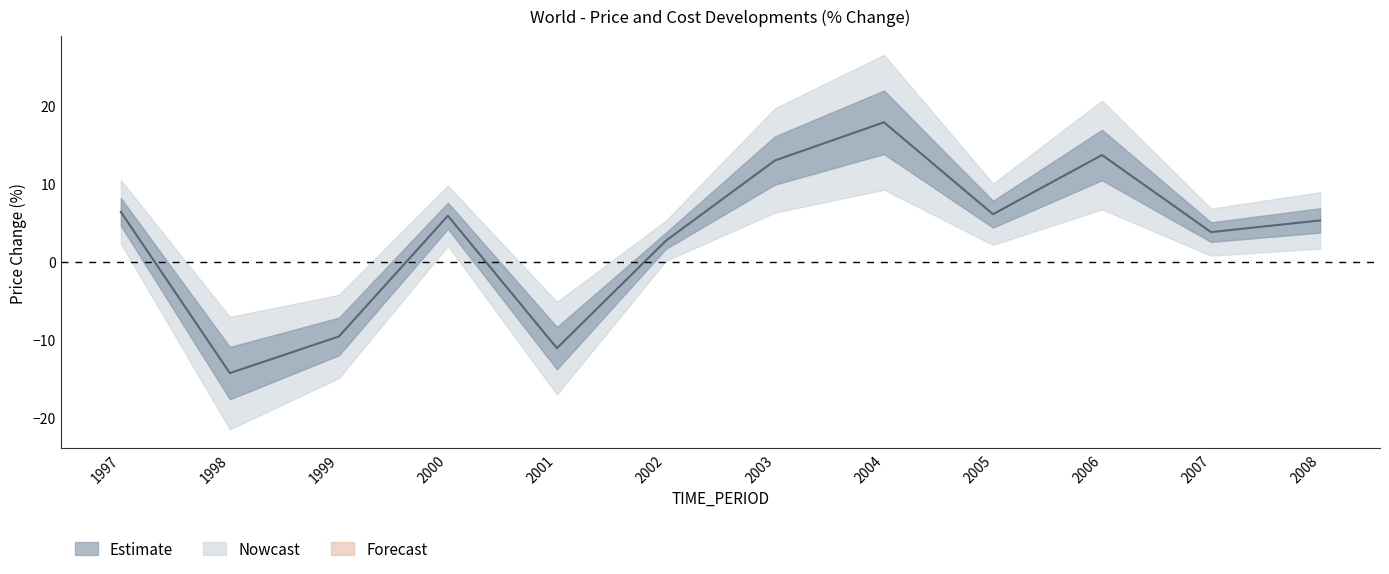

What is the difference between the values at 2007 and 1998?

18.1